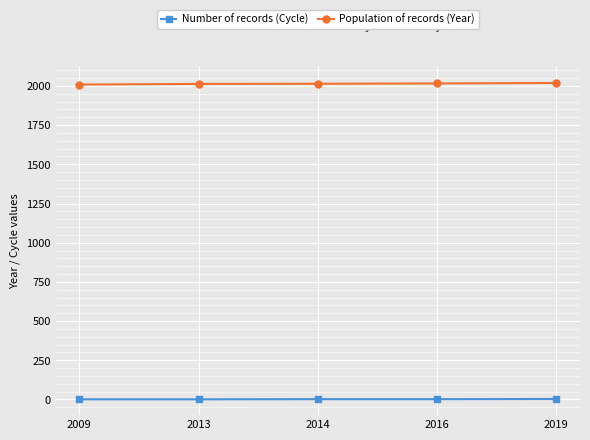

What is the difference between the maximum and minimum values in the Number of records (Cycle) series?

2